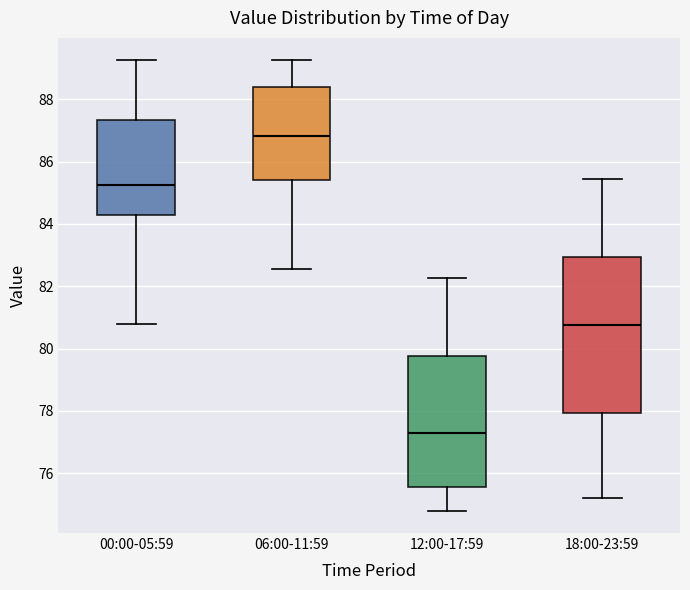

Which box is the tallest, from its lower edge to its upper edge?

18:00-23:59